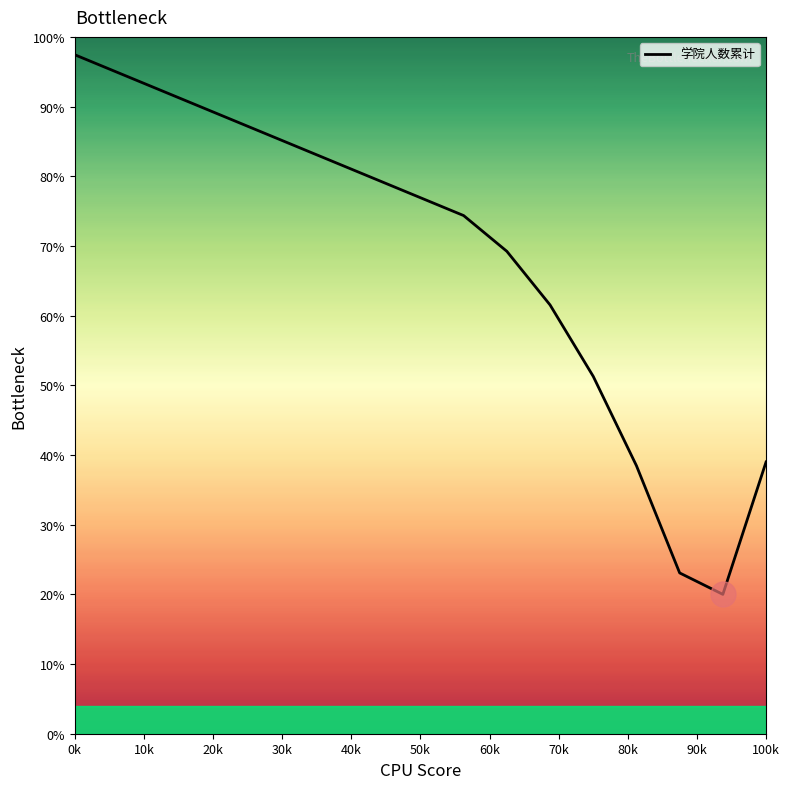

What is the smallest value displayed?

20.0